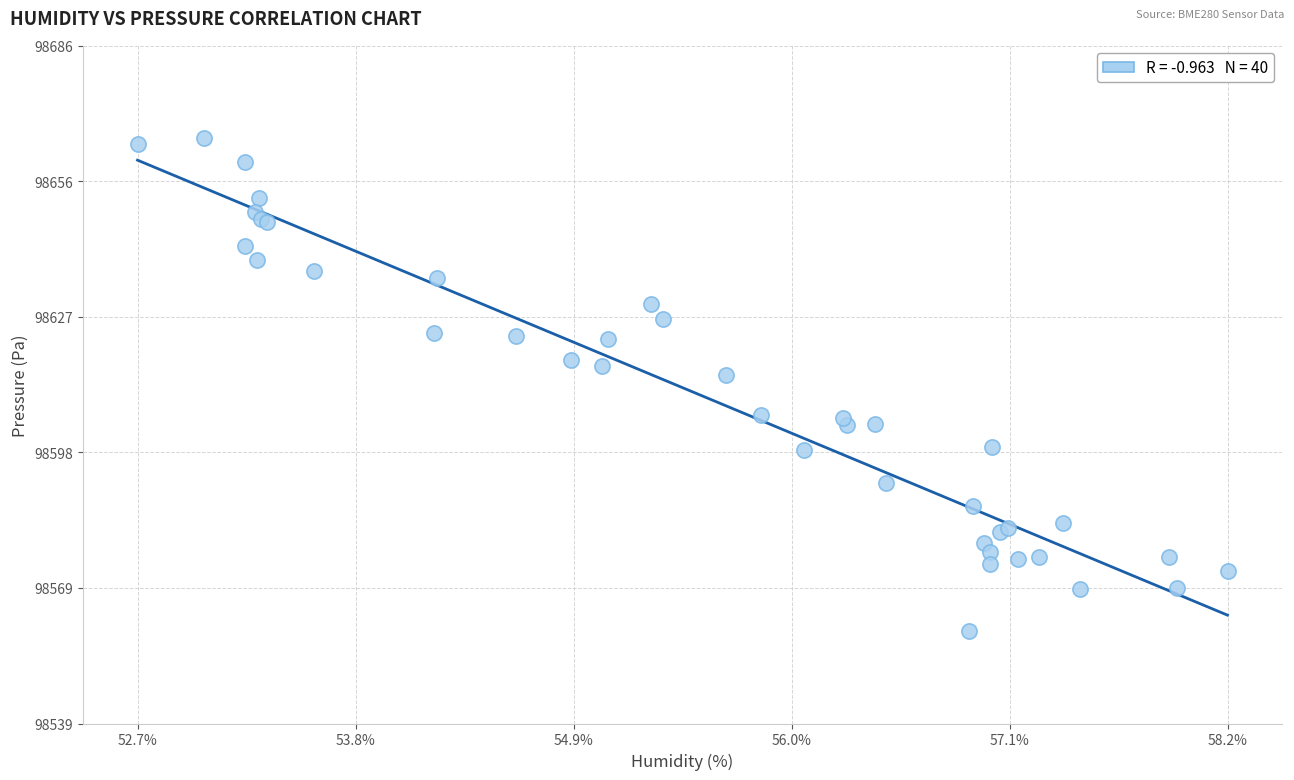

What Y value in the scatter plot is closest to 98612?

98614.6